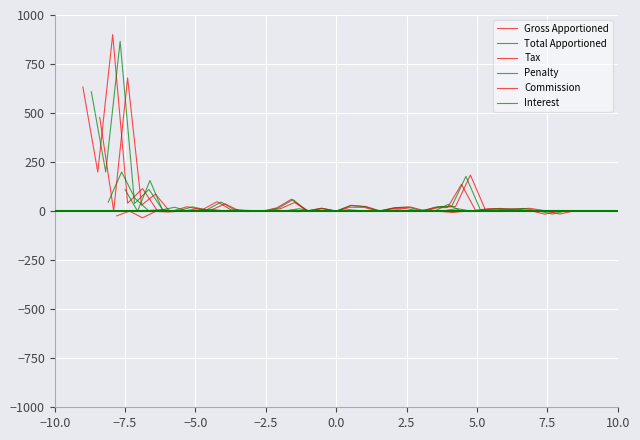

What is the minimum value shown in the chart?

-34.2